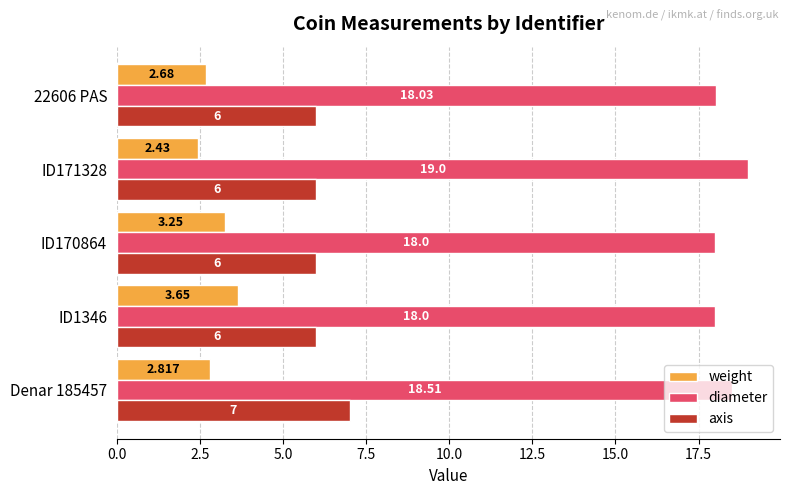

List the series in order of their overall mean, lowest first.

weight, axis, diameter